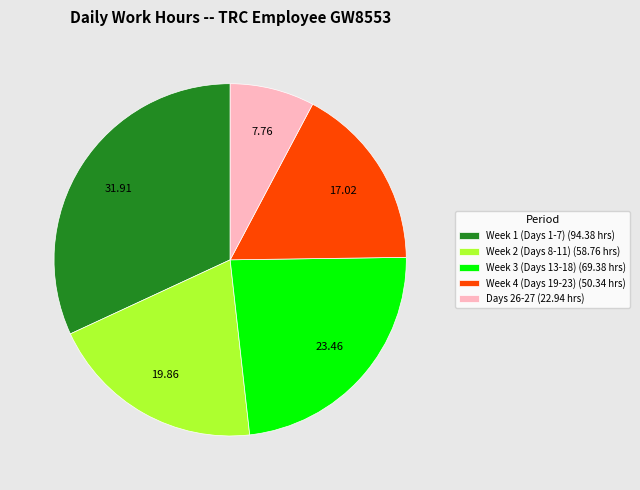

Rank the categories by value from lowest to highest.

Days 26-27 (22.94 hrs), Week 4 (Days 19-23) (50.34 hrs), Week 2 (Days 8-11) (58.76 hrs), Week 3 (Days 13-18) (69.38 hrs), Week 1 (Days 1-7) (94.38 hrs)